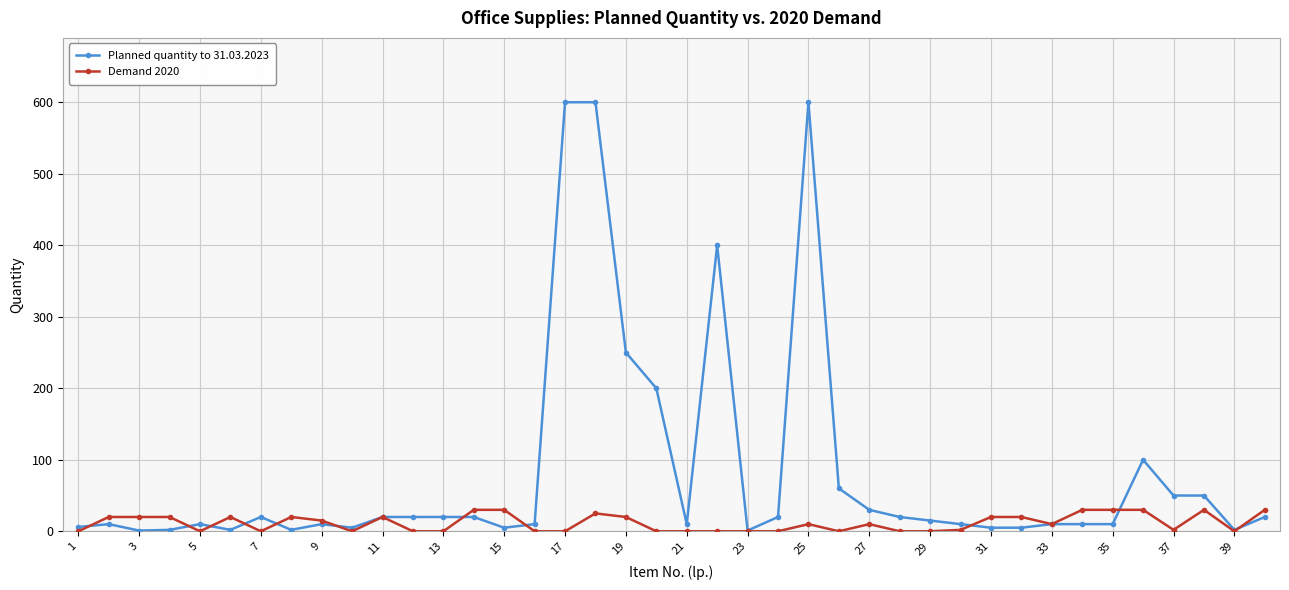

Which series has the largest total across all categories?

Planned quantity to 31.03.2023